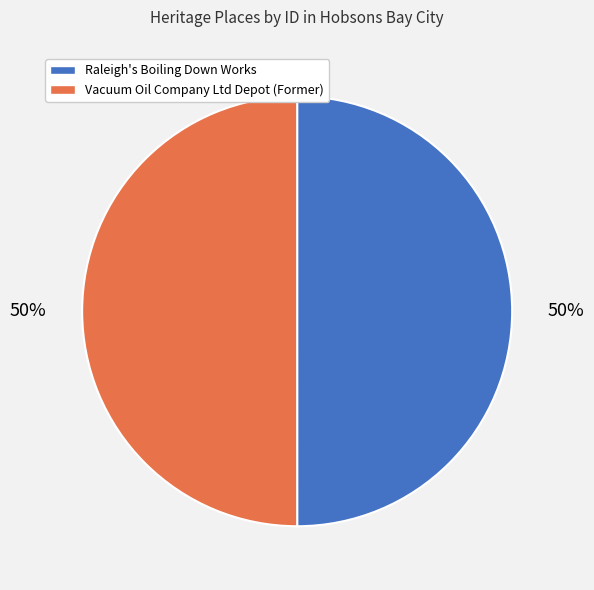

To the nearest percent, what is the combined percentage of Raleigh's Boiling Down Works and Vacuum Oil Company Ltd Depot (Former)?

100%